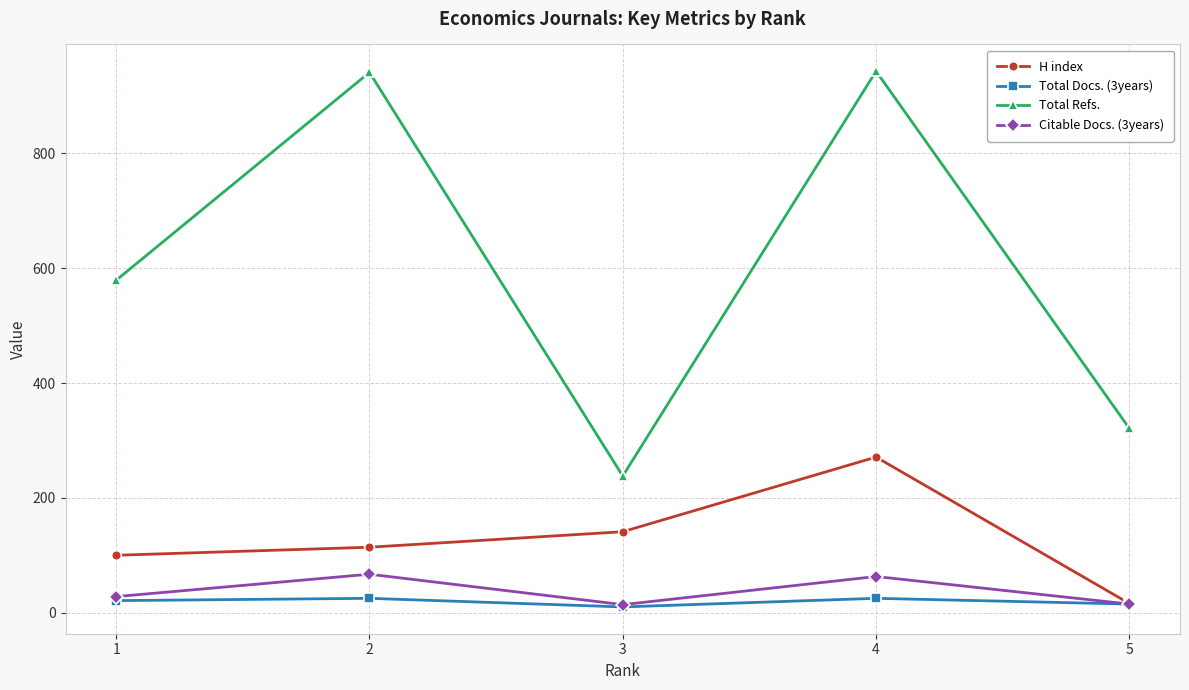

Which series has the widest spread of values?

Total Refs.